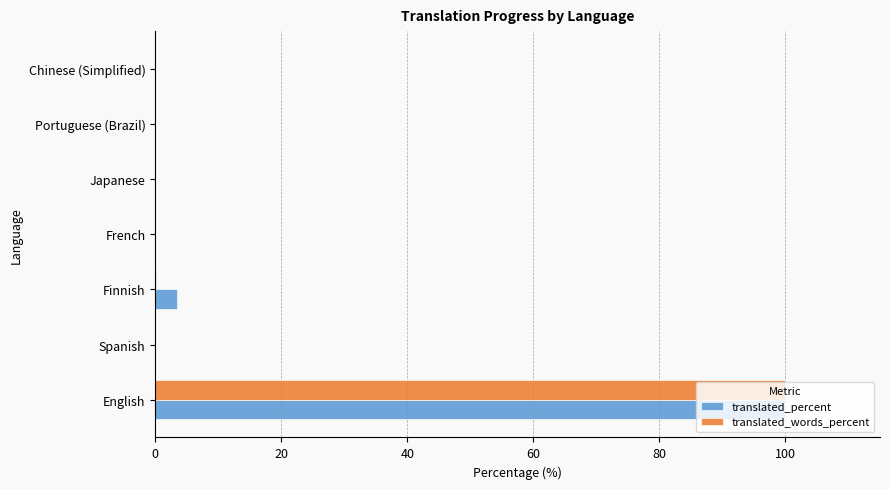

What is the total value across all series at English?

200.0